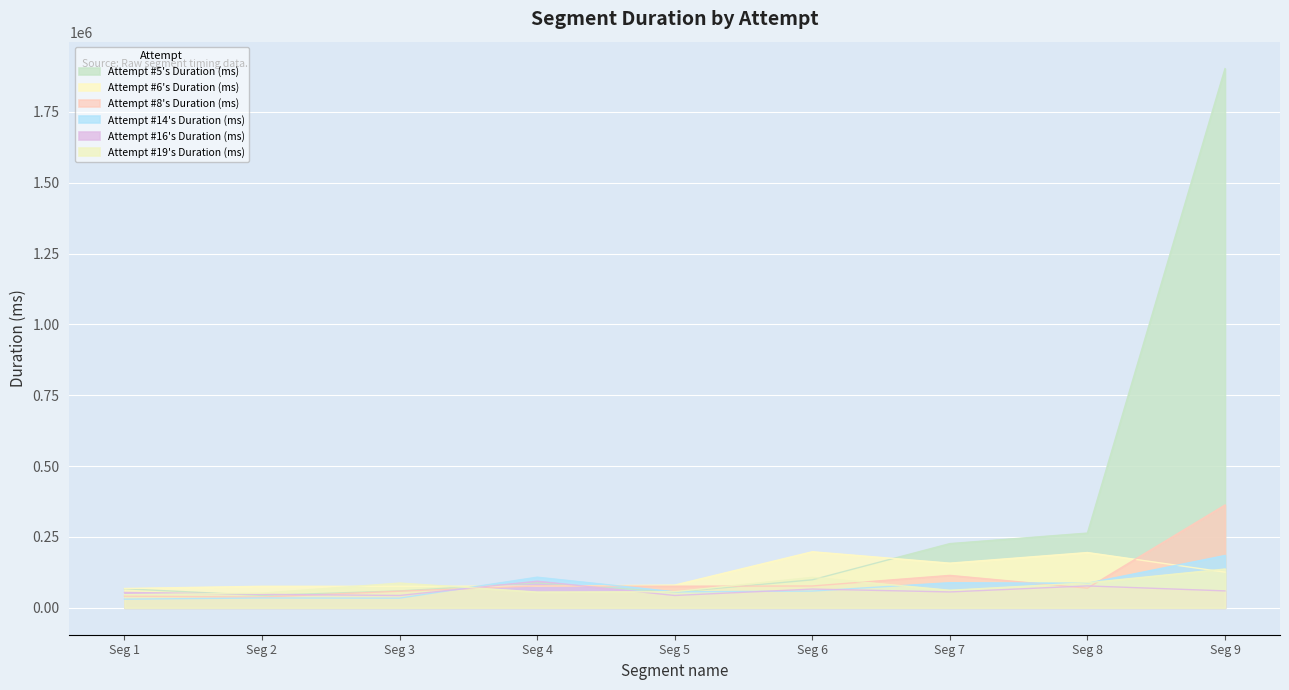

What is the total value across all series at Seg 9?

2772073